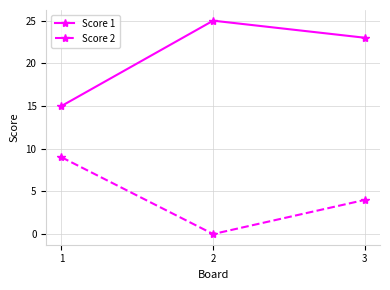

How many values in the Score 2 series are below 4?

1